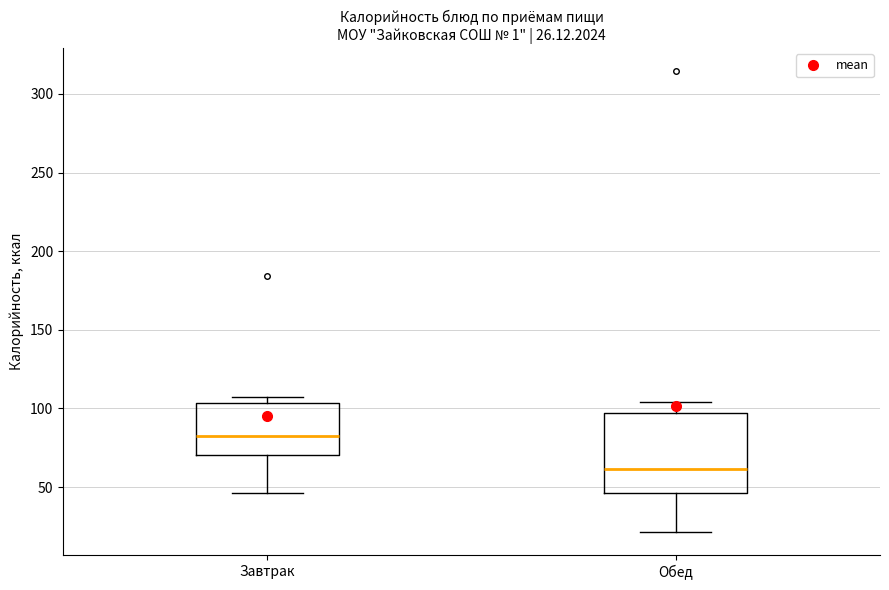

Which box is the tallest, from its lower edge to its upper edge?

Обед